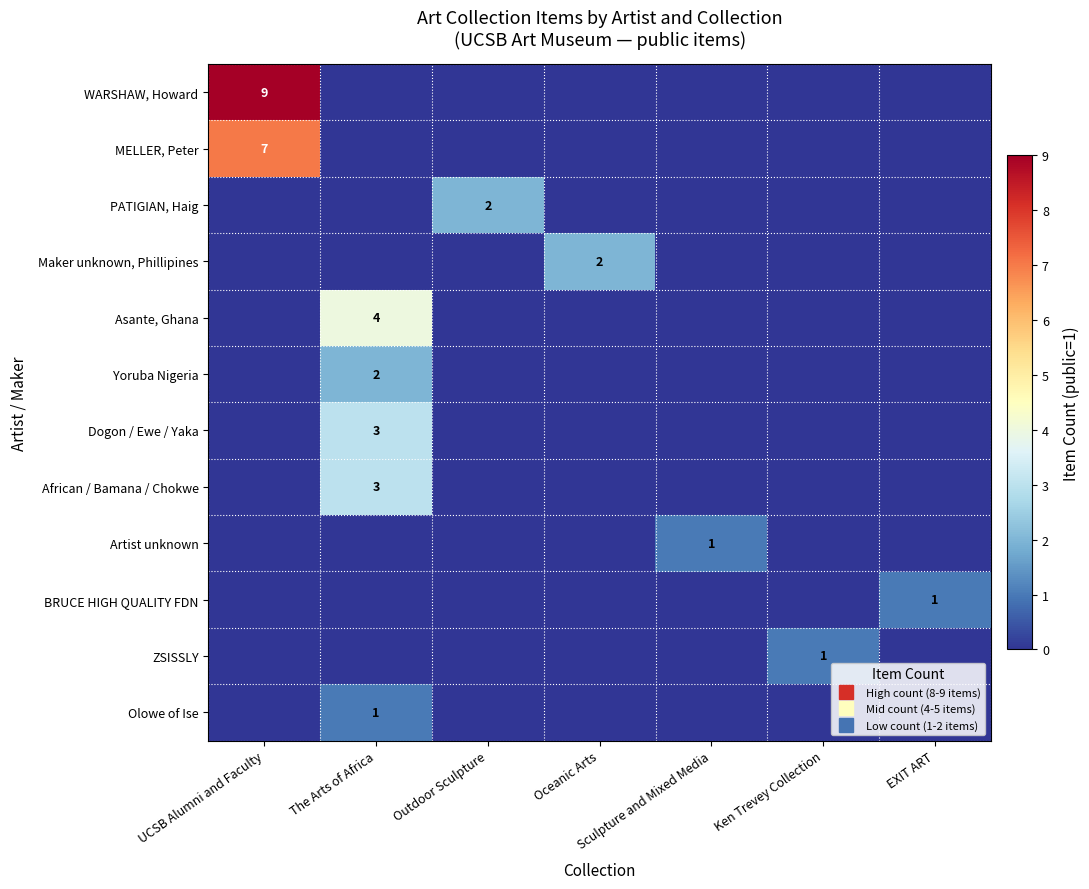

How many Olowe of Ise values are between 0 and 1?

7